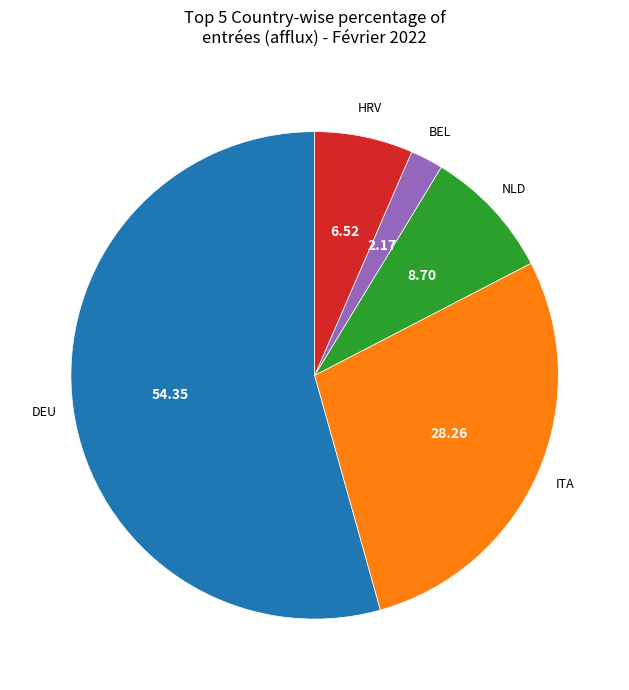

How many segments does this pie chart have?

5